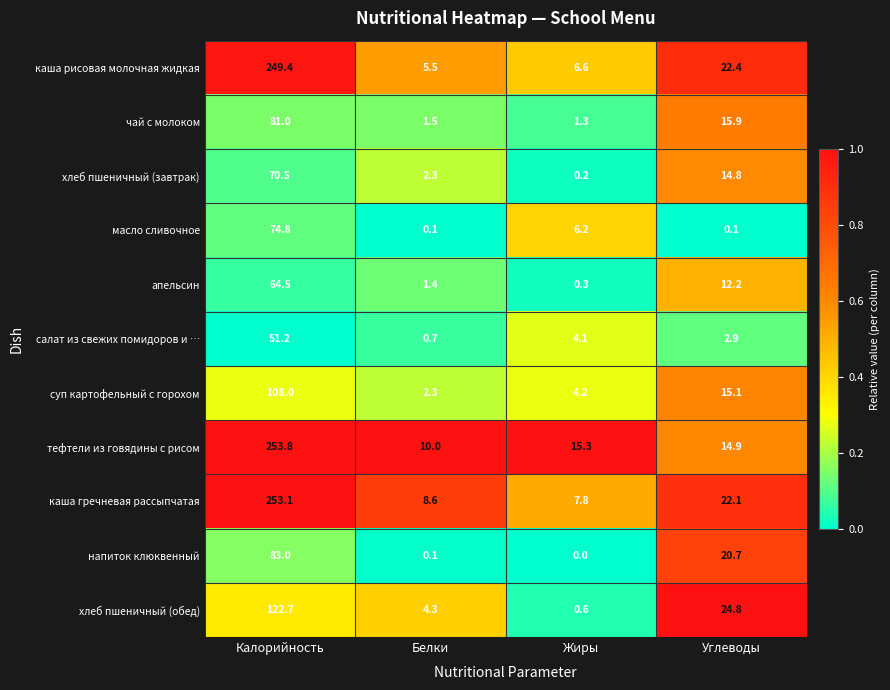

At how many categories does at least one series exceed 0?

4